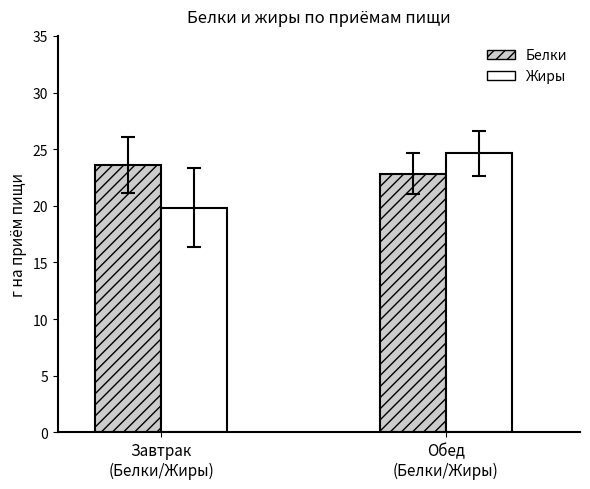

Reading left to right, list all the values displayed in this chart.

Белки: 23.6	22.9
Жиры: 19.9	24.6